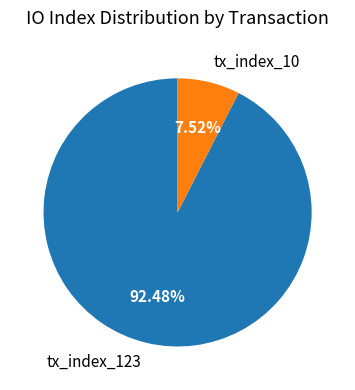

To the nearest percent, what is the average slice percentage?

50%